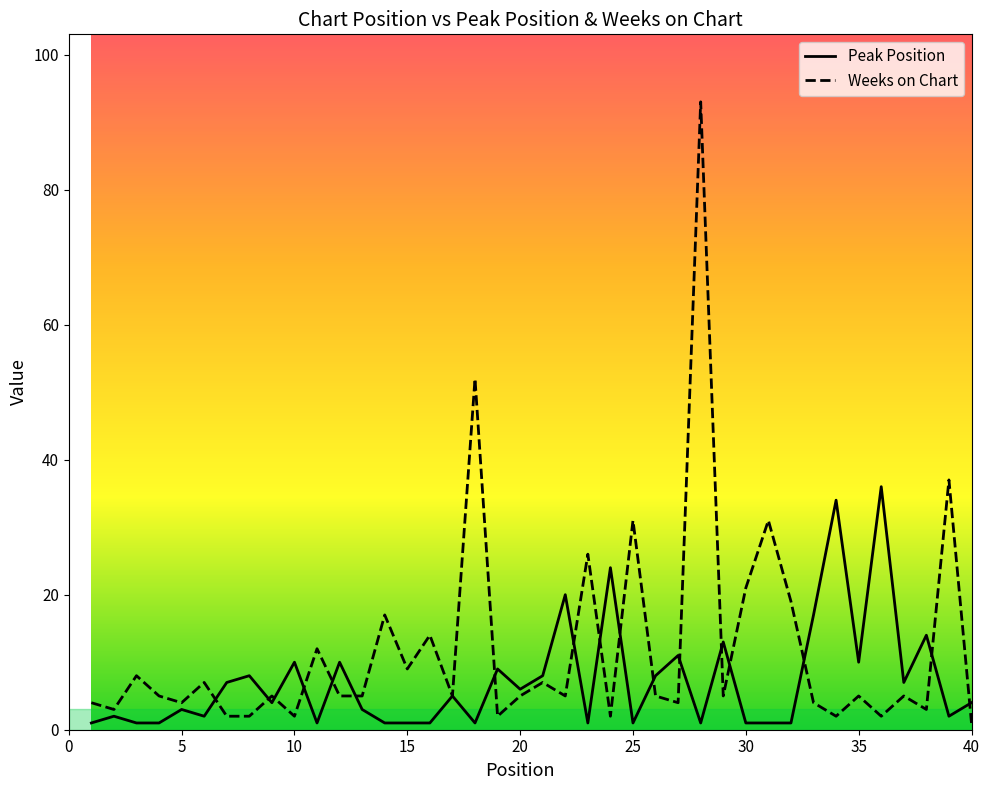

Does the chart display data point markers on the line(s)?

No